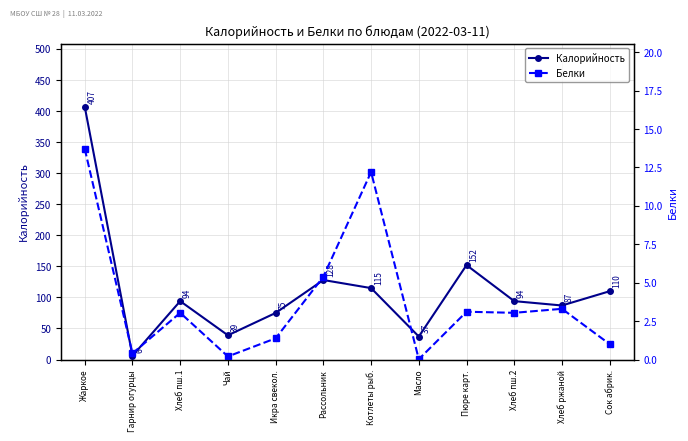

The Калорийность series shows 39.0 at Чай. True or false?

True